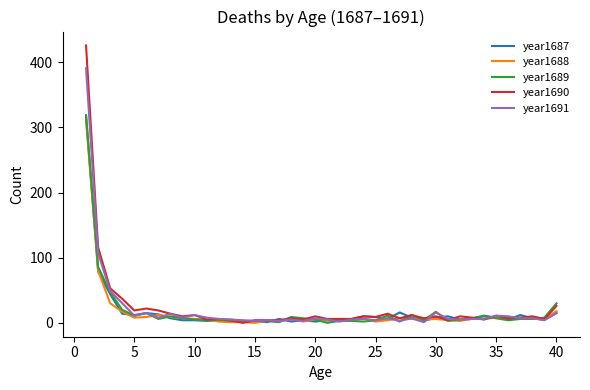

Count the number of categories in the chart.

40